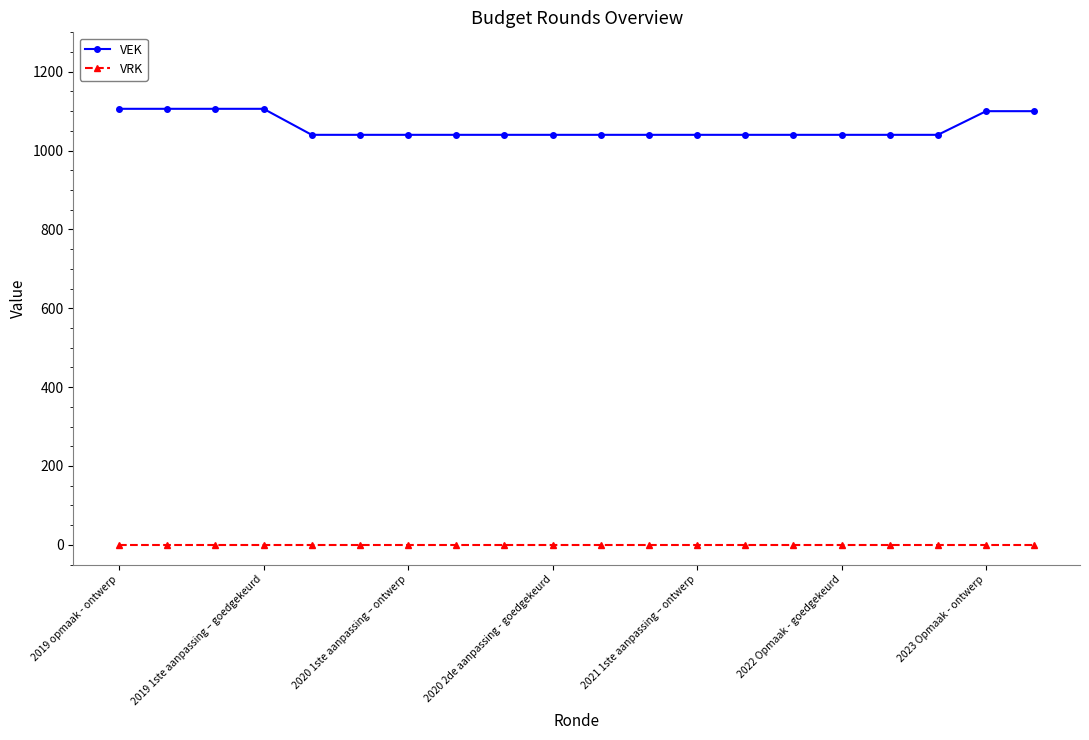

What is the difference between the second highest and minimum values in the VEK series?

66